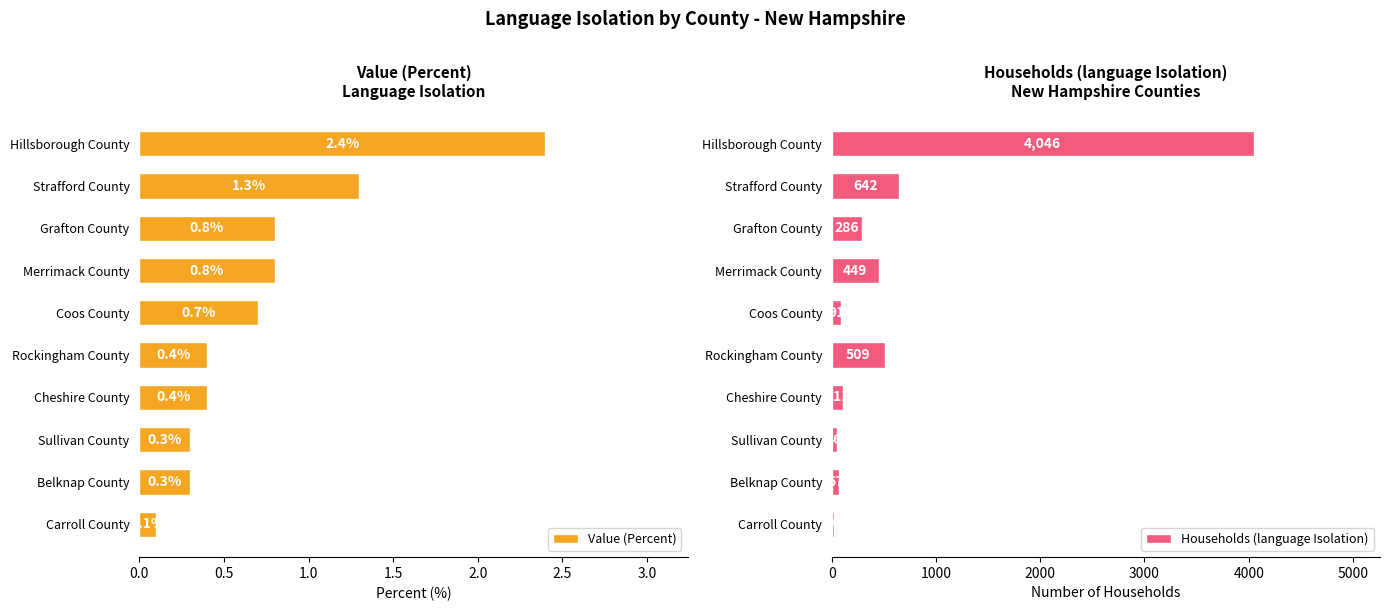

Which series has the widest spread of values?

Households (language Isolation)